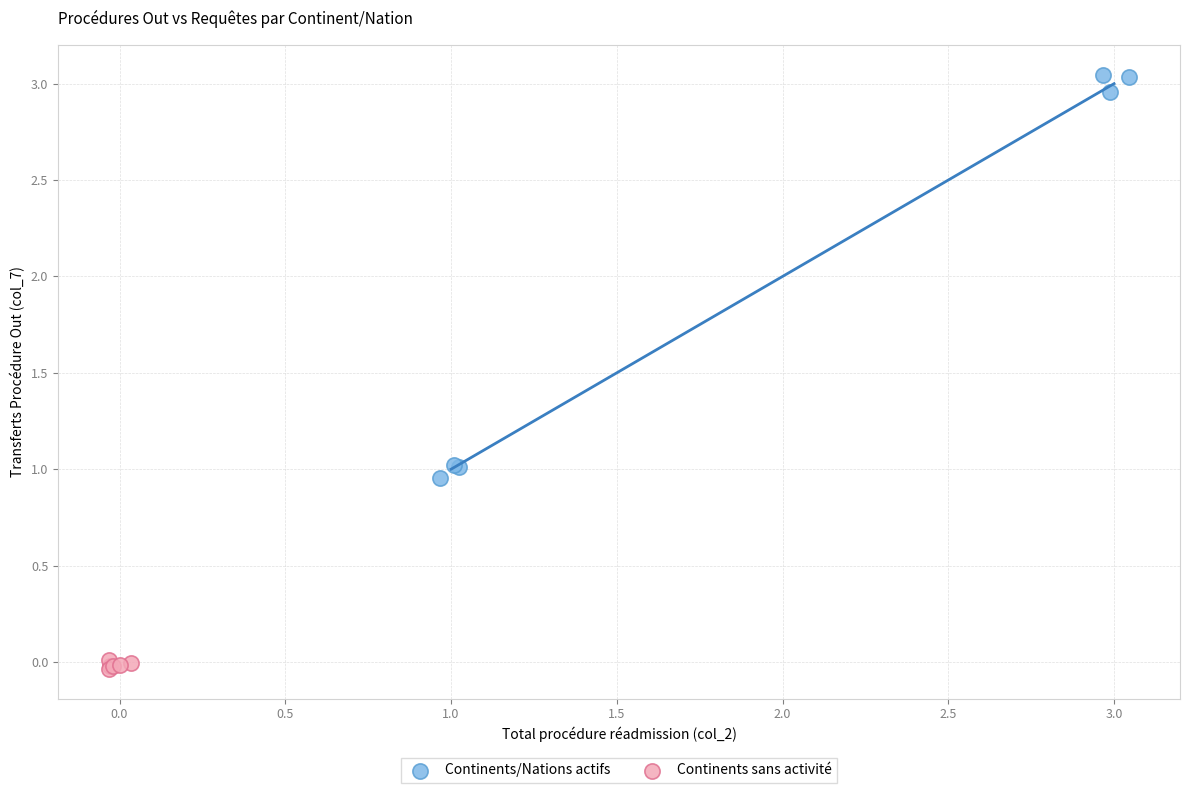

Which series has the widest spread of Y values?

Continents/Nations actifs